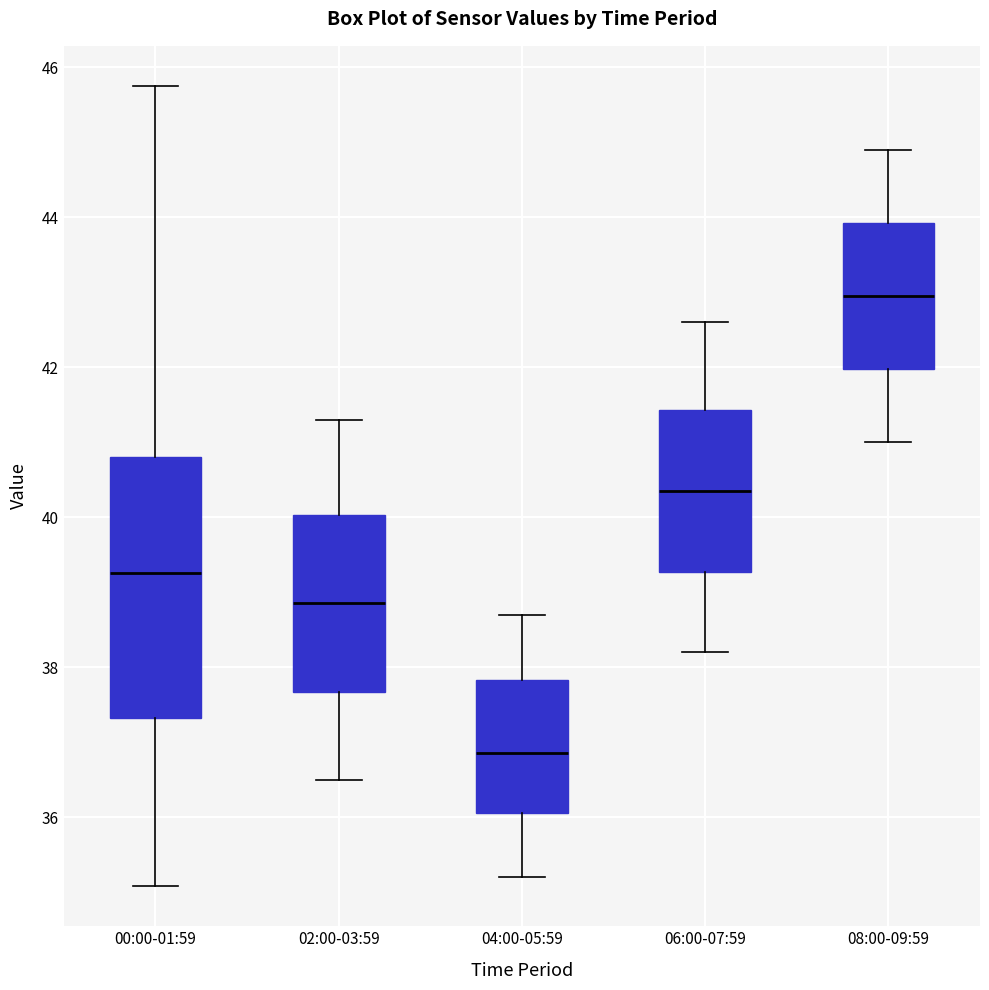

Comparing the boxes themselves (not the whiskers), which one is the tallest?

00:00-01:59